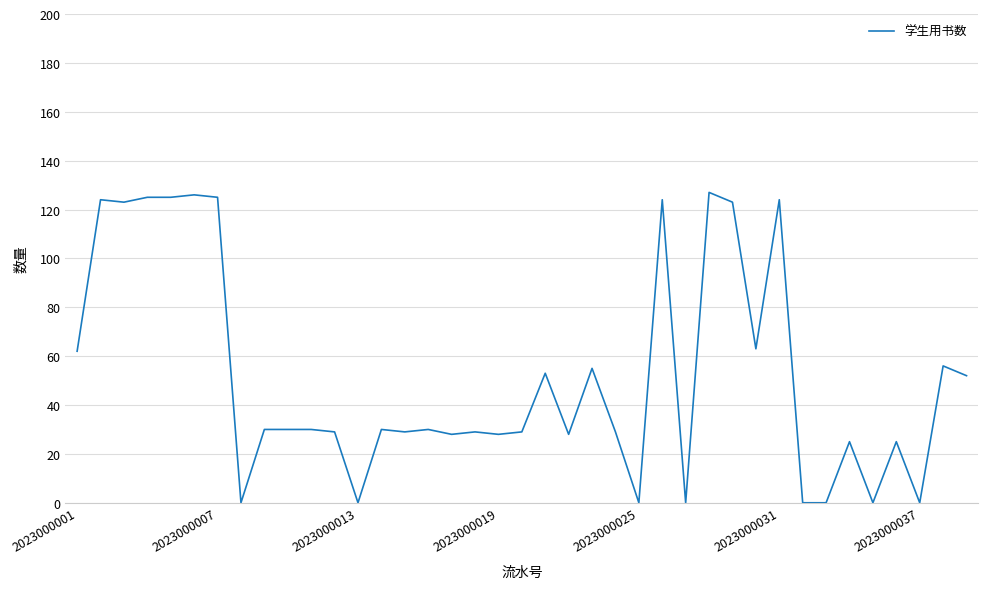

What is the difference between the maximum and minimum values?

127